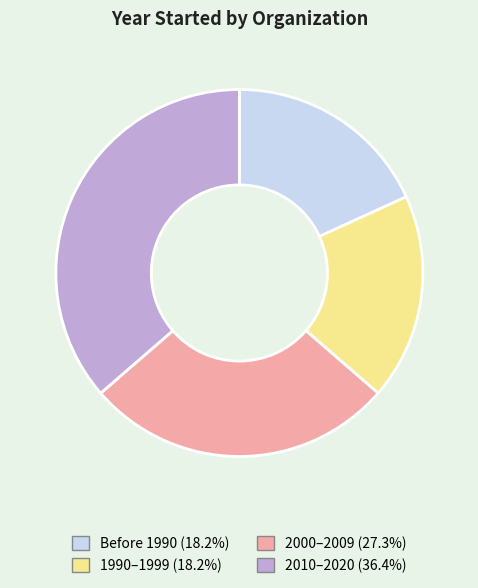

Do 2000–2009 (27.3%) and Before 1990 (18.2%) together represent more than half of the pie?

No